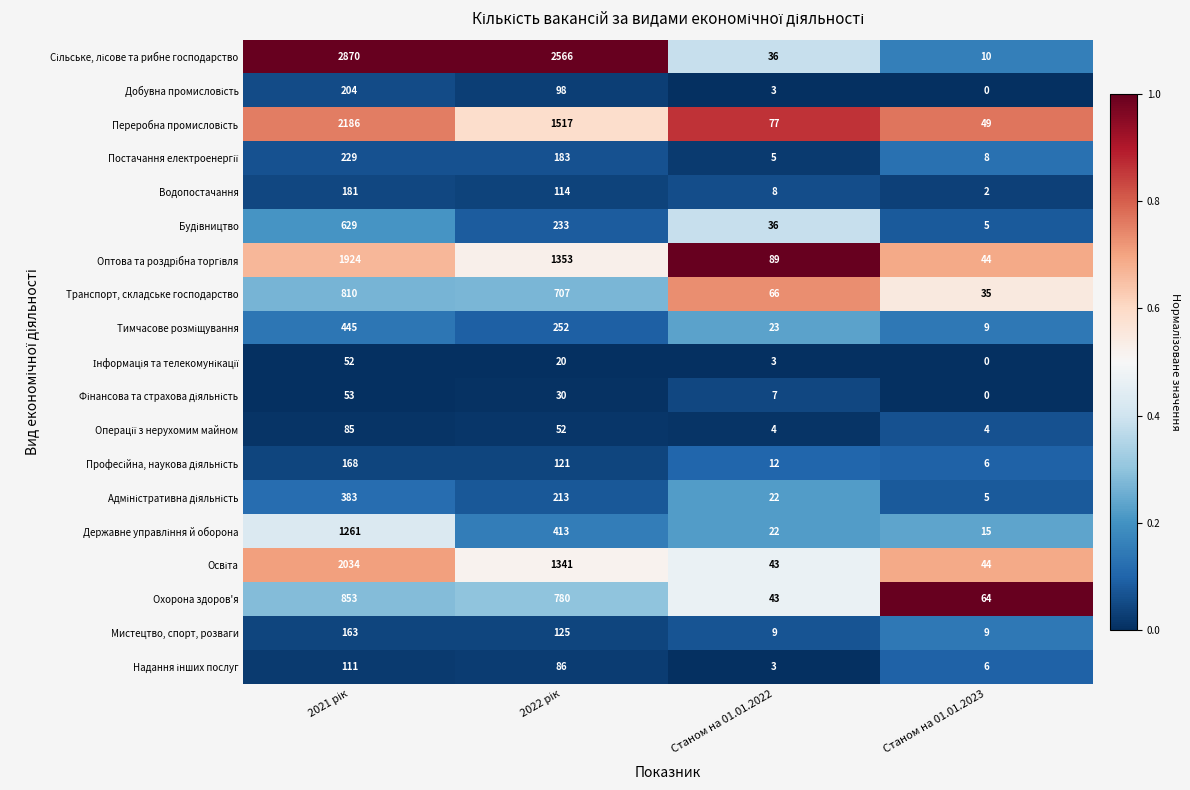

What is the difference between the second highest and minimum values in the Охорона здоров'я series?

737